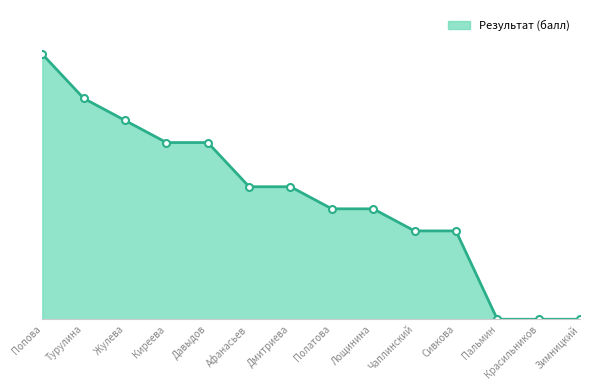

List the labels in order of value, largest first.

Попова, Турулина, Жулева, Киреева, Давыдов, Афанасьев, Дмитриева, Полатова, Лощинина, Чаплинский, Сивкова, Пальмин, Красильников, Зимницкий